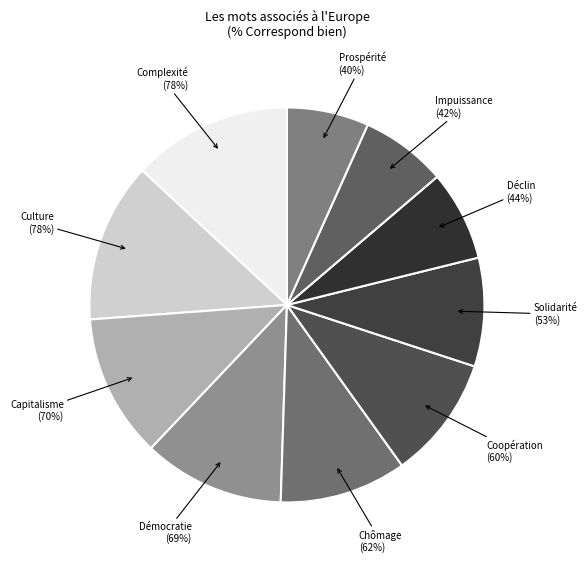

Is Complexité the majority of the pie?

No